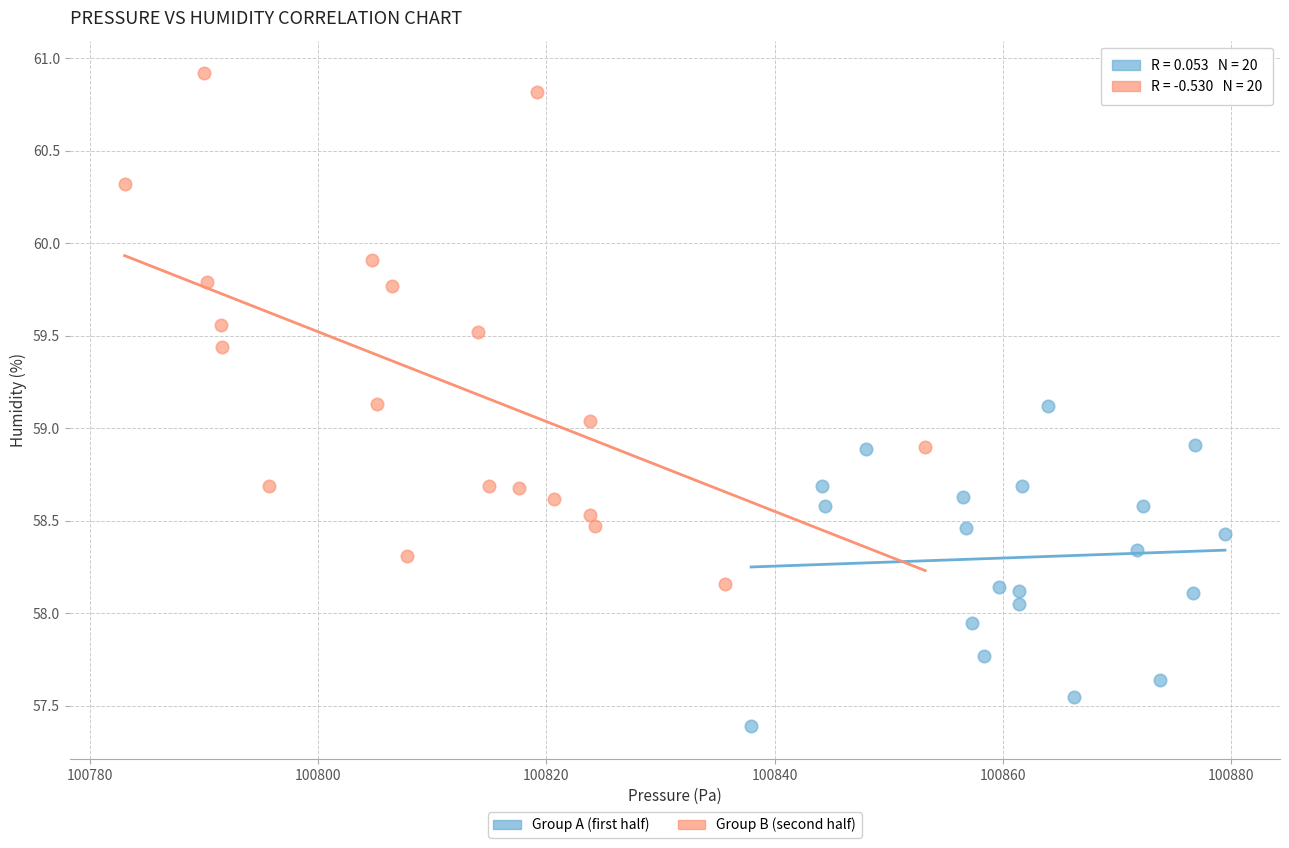

Which series reaches the maximum Y coordinate?

Group B (second half)